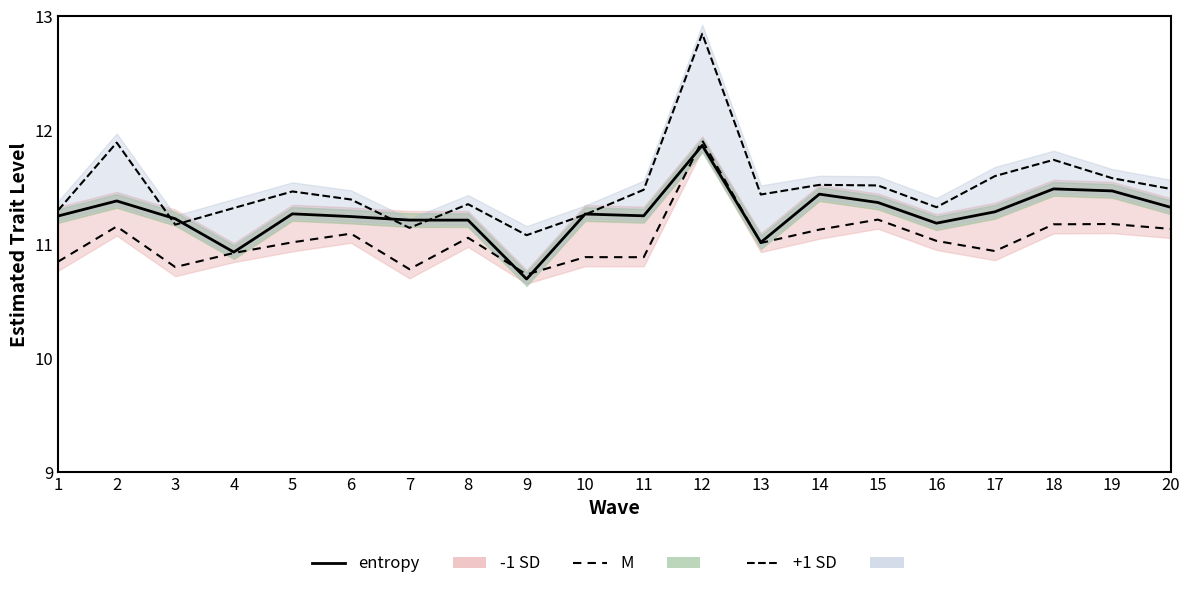

Count the number of values greater than 11.

18